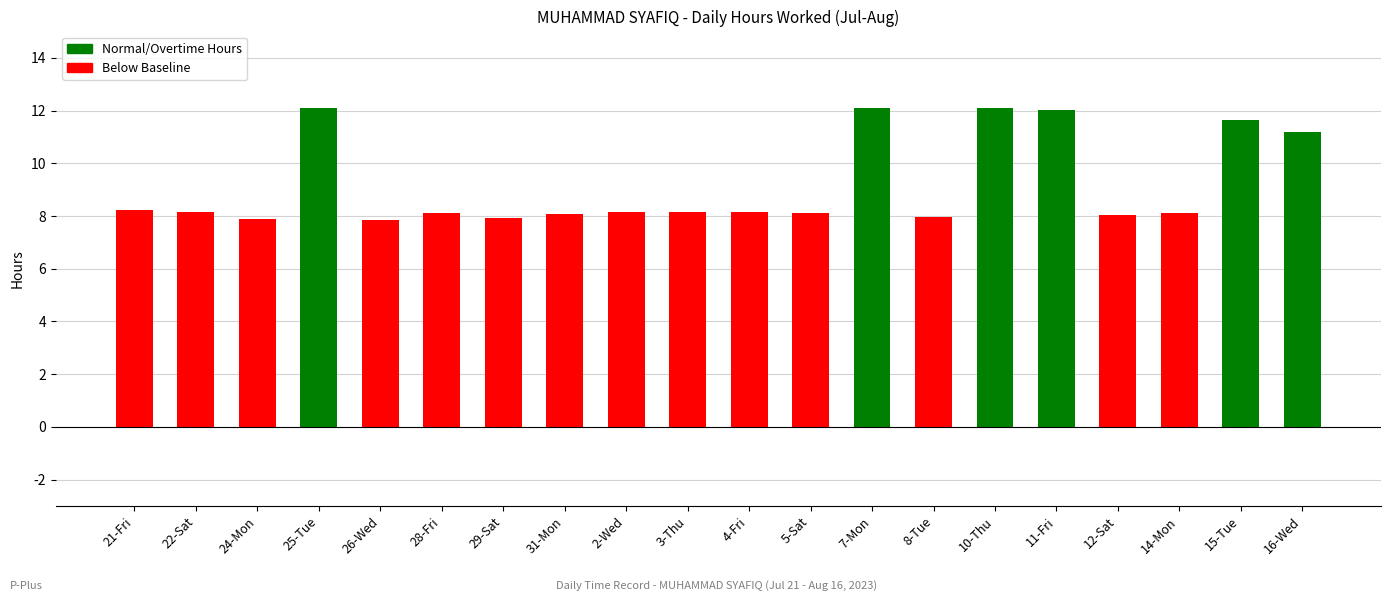

What is the greatest value displayed?

12.1